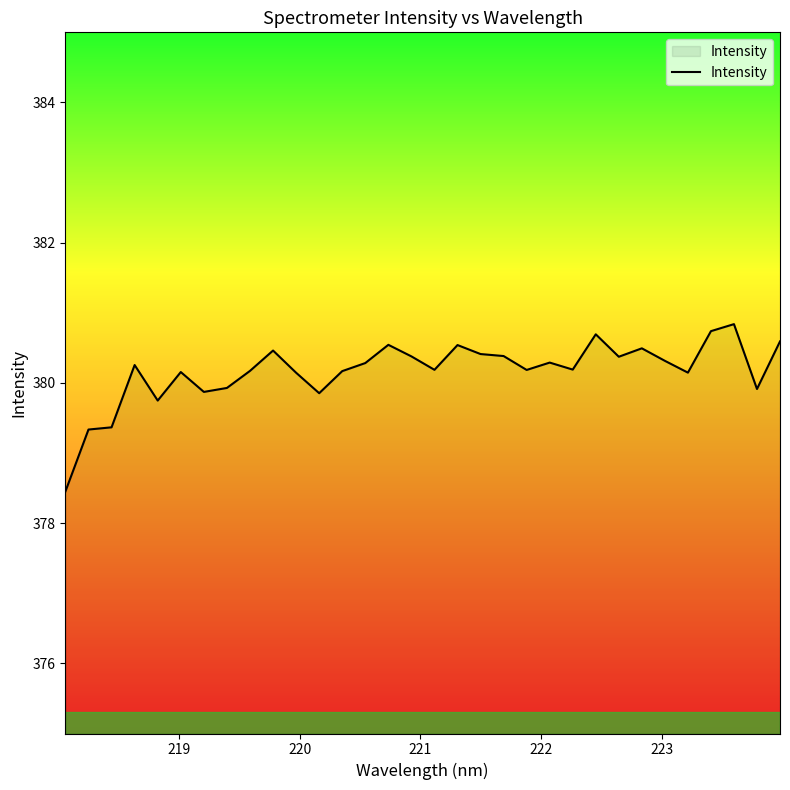

What is the difference between the maximum and minimum values?

2.4